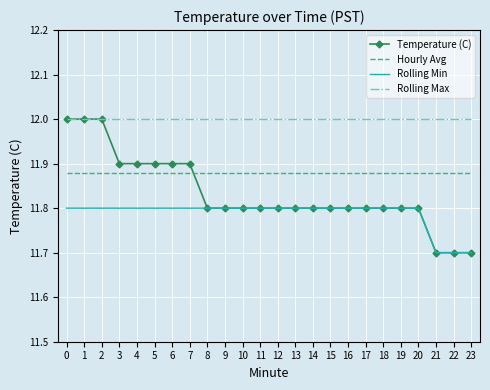

The Rolling Min series shows 3.2 at 15. True or false?

False